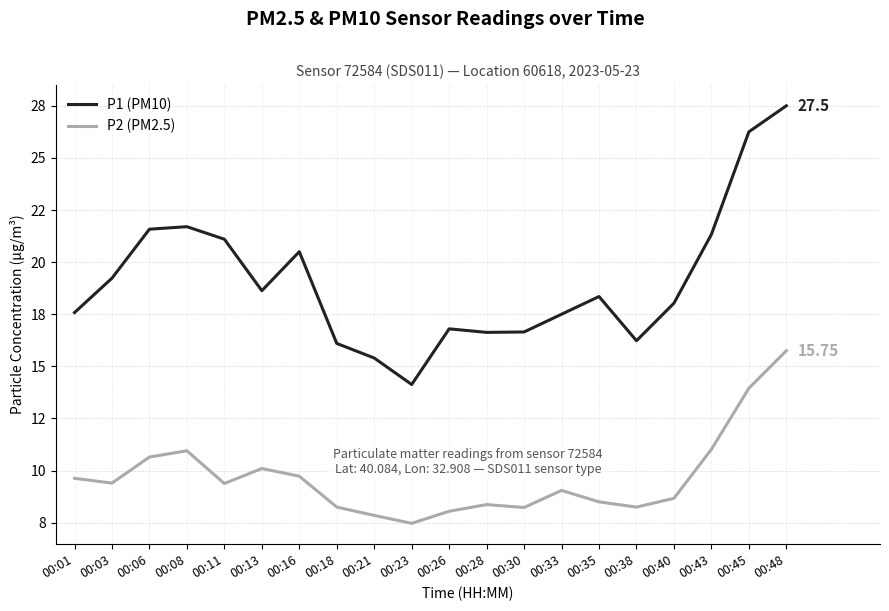

At which label does P1 (PM10) reach its peak?

00:48